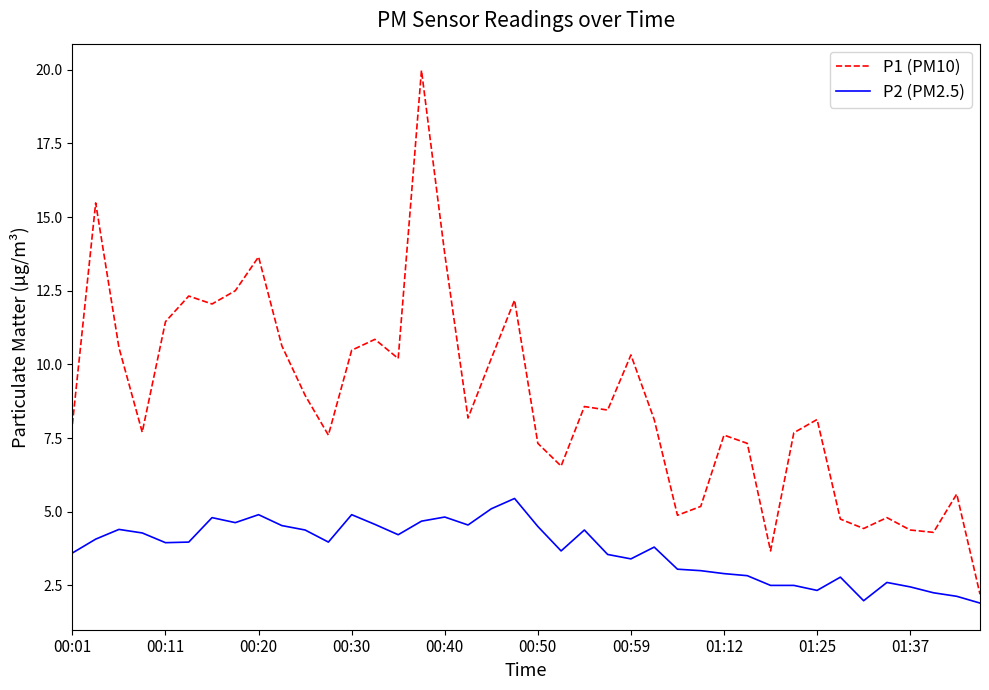

List the series in order of their overall mean, highest first.

P1 (PM10), P2 (PM2.5)